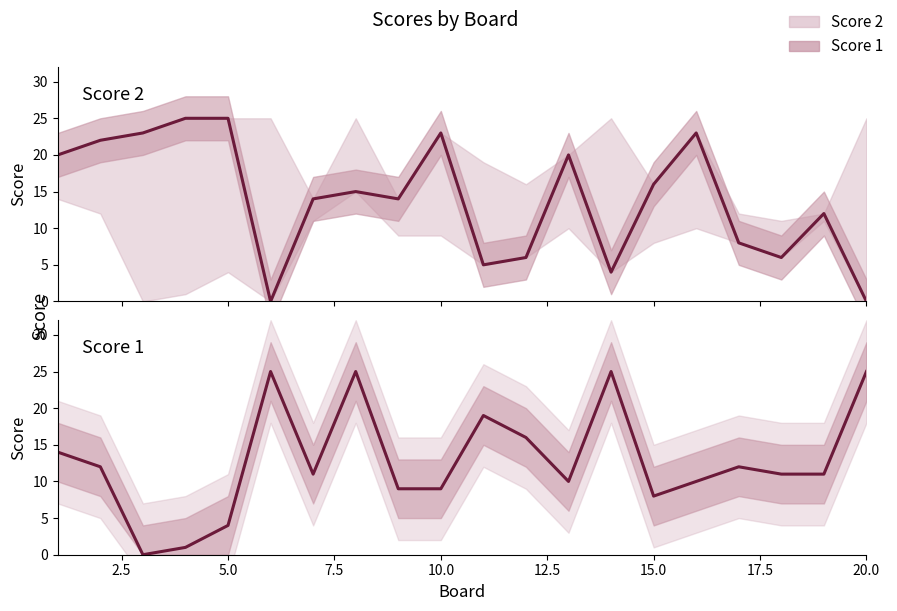

True or false: Score 1 and Score 2 intersect in this chart.

True